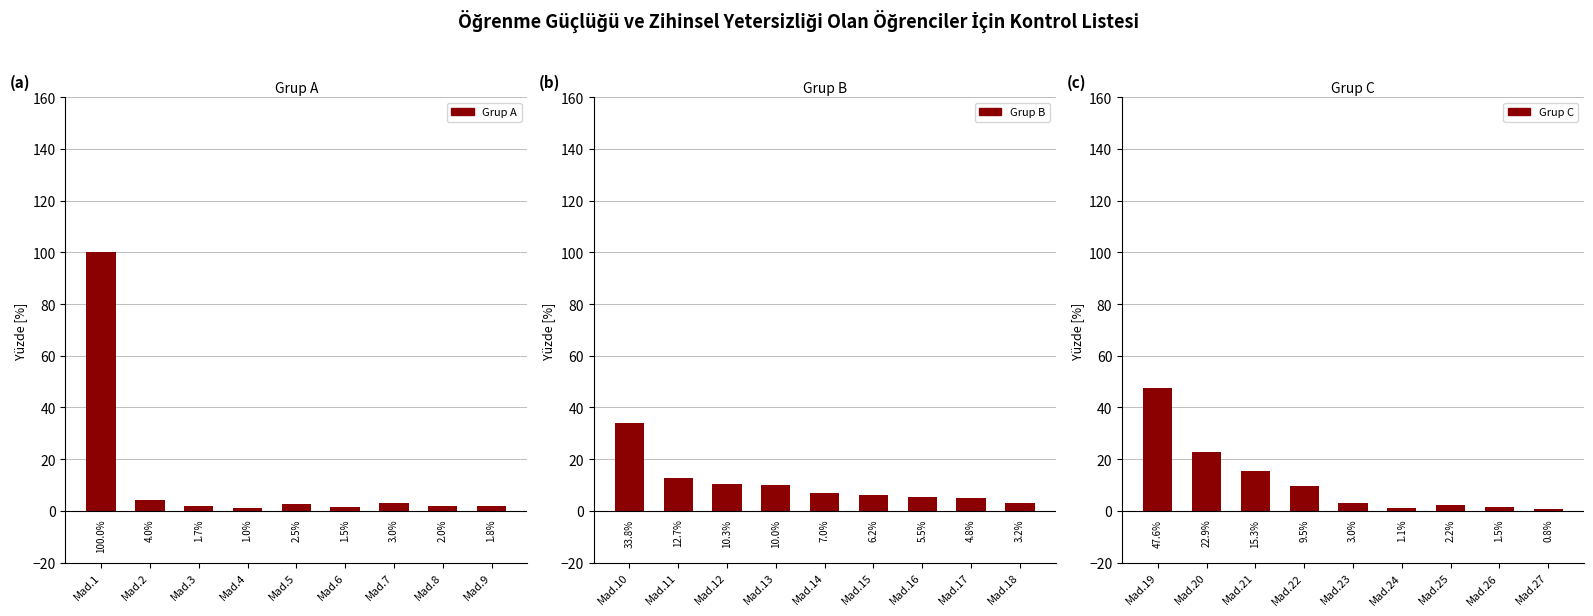

Which series has the widest spread of values?

Grup A